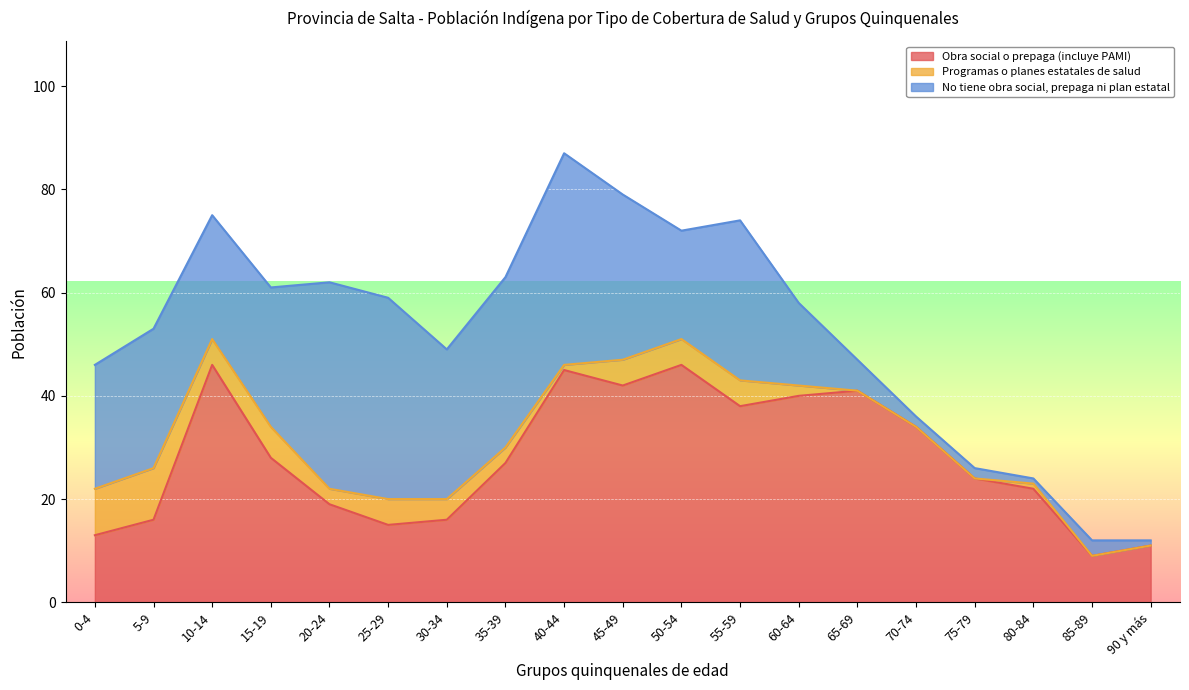

At which category does No tiene obra social, prepaga ni plan estatal reach its first local valley?

10-14